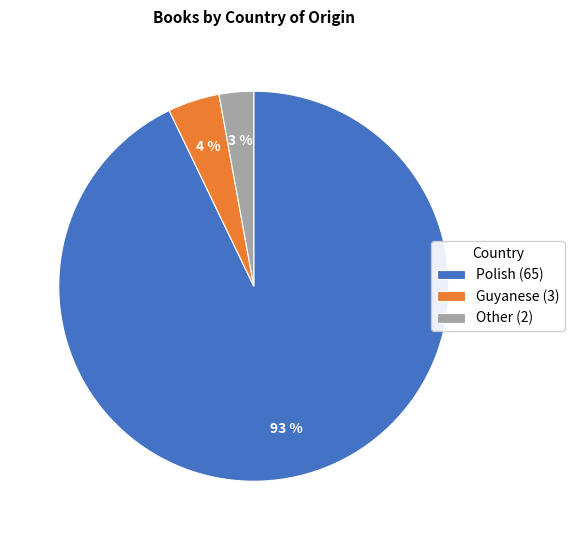

True or false: Polish accounts for 82% of the total.

False